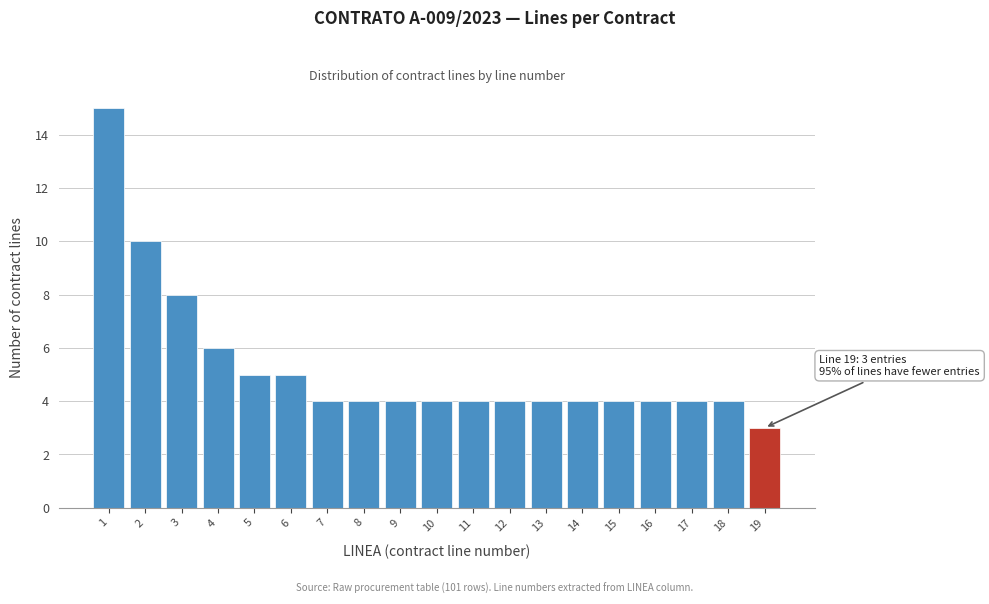

Which range on the x-axis has the tallest bar?

0.5 to 1.5